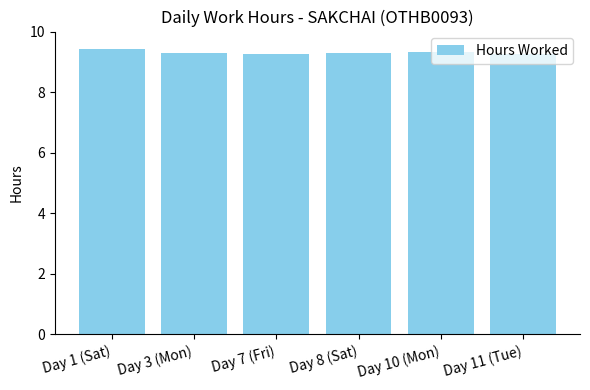

Reading right to left, what are all the values shown in this chart?

9.3	9.3	9.3	9.3	9.3	9.4